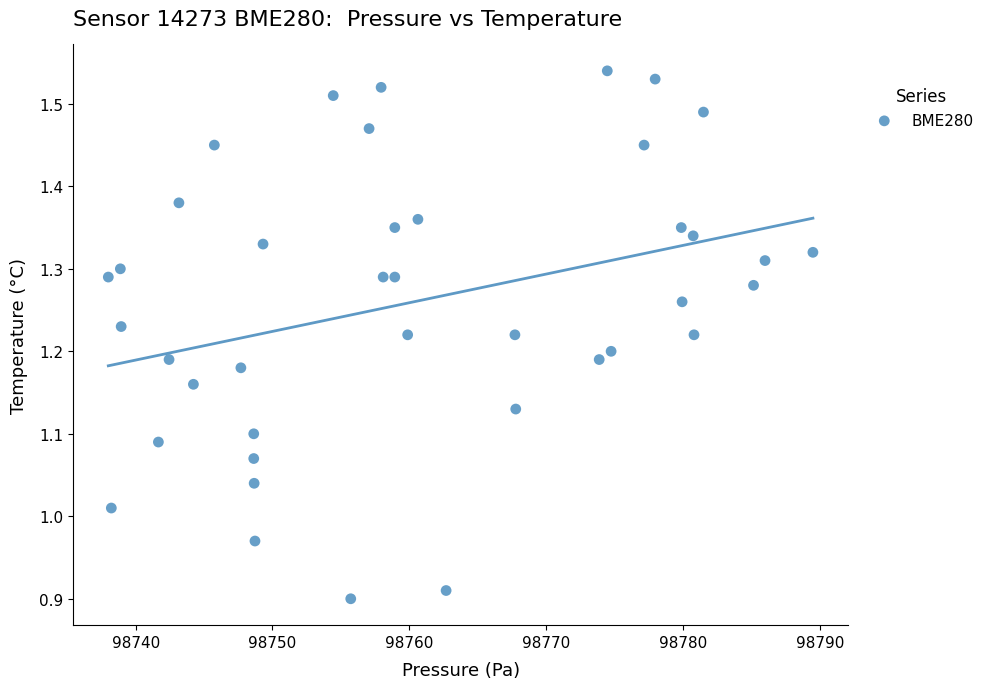

What is the range of Y values (max minus min)?

0.6